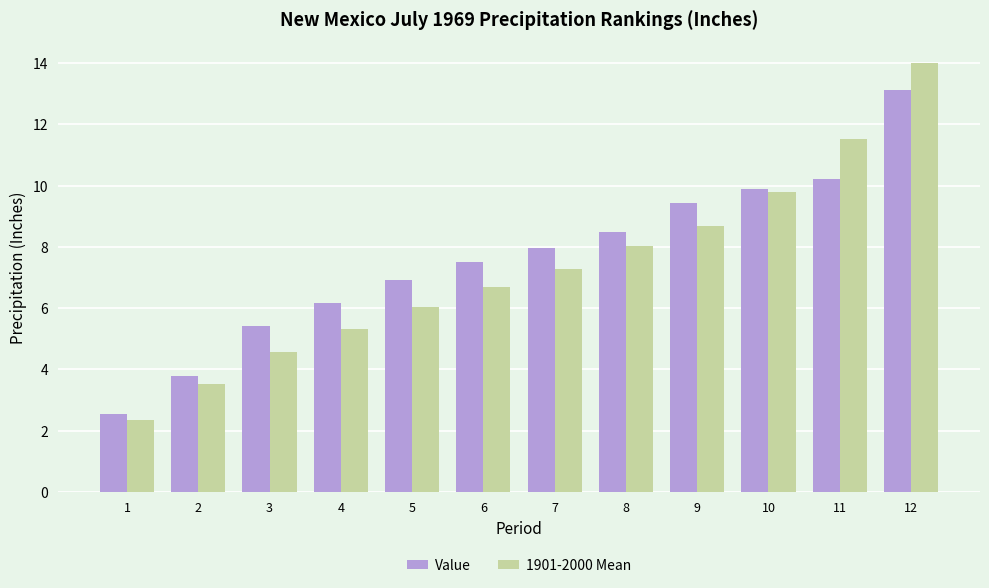

At which label is 1901-2000 Mean closest to 8?

8